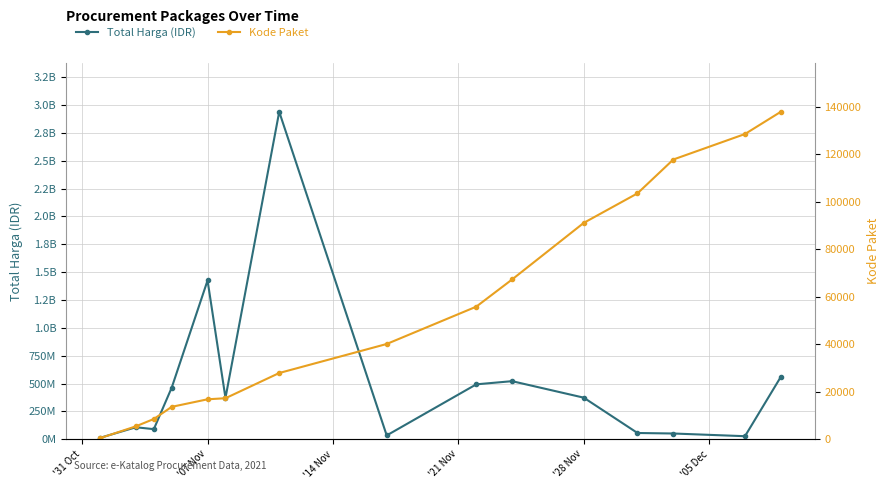

True or false: Kode Paket has more than 0 interior local peaks.

False